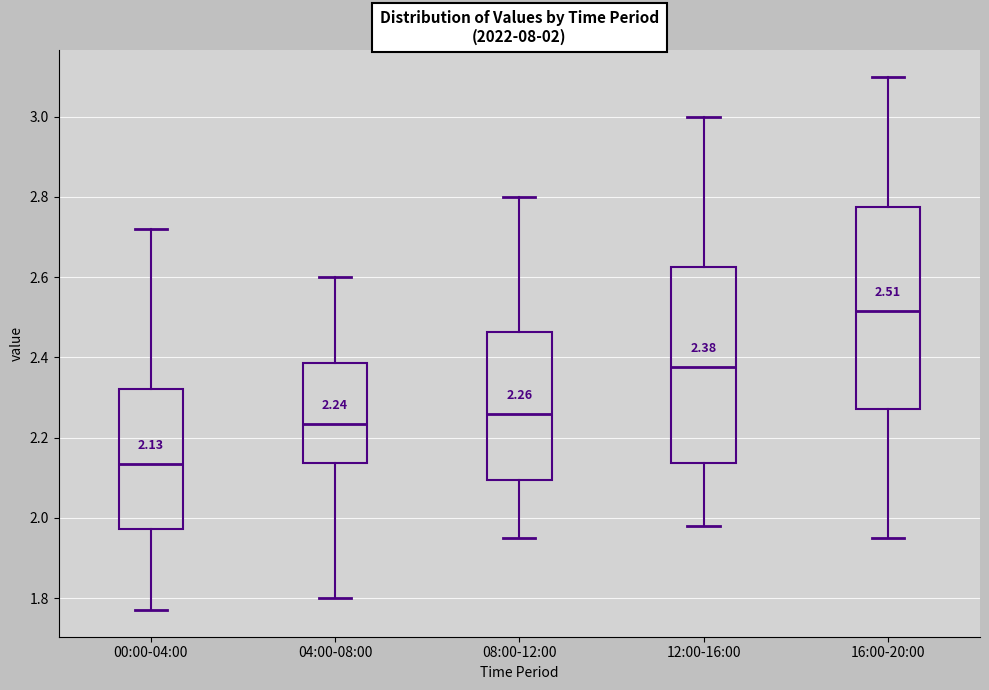

Which box's median line is the lowest?

00:00-04:00